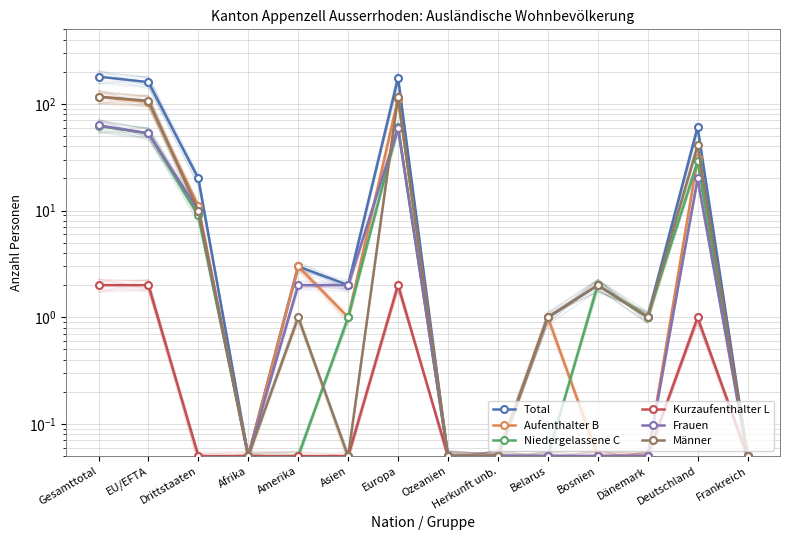

True or false: Kurzaufenthalter L and Frauen intersect in this chart.

False